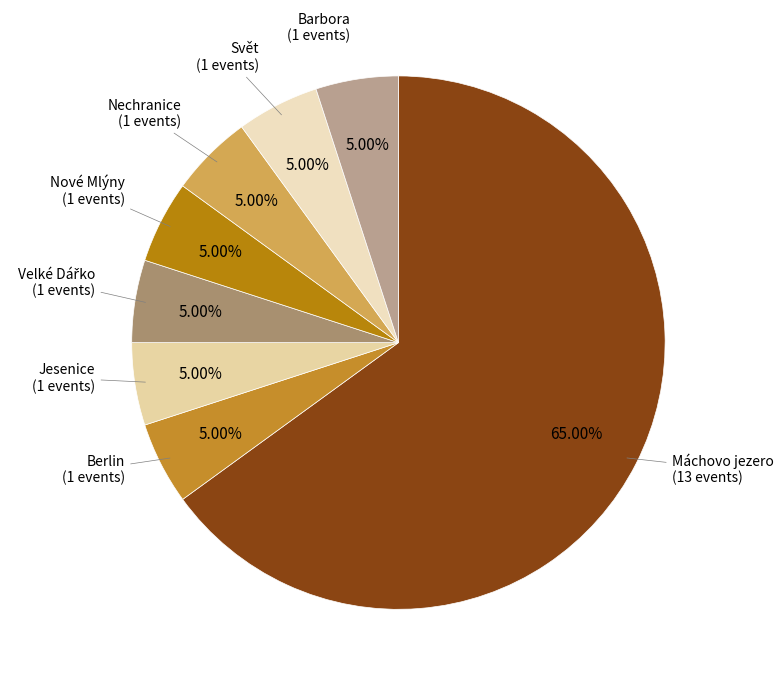

How many slices are in this pie chart?

8